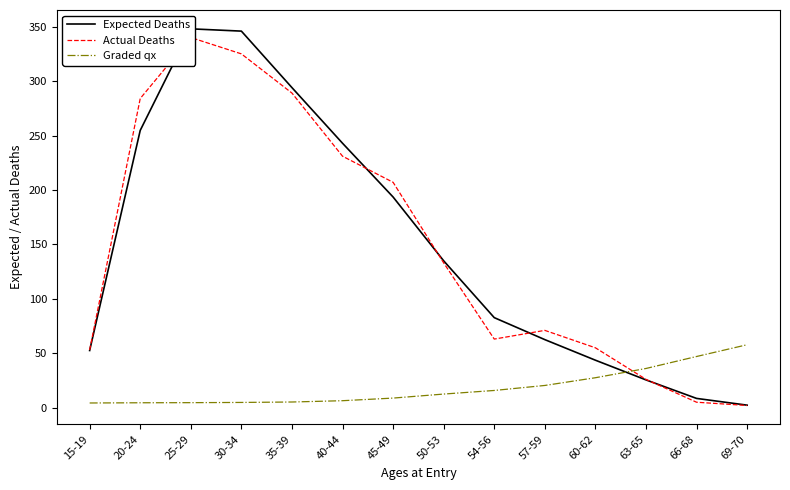

At which category does Expected Deaths reach its first local peak?

25-29